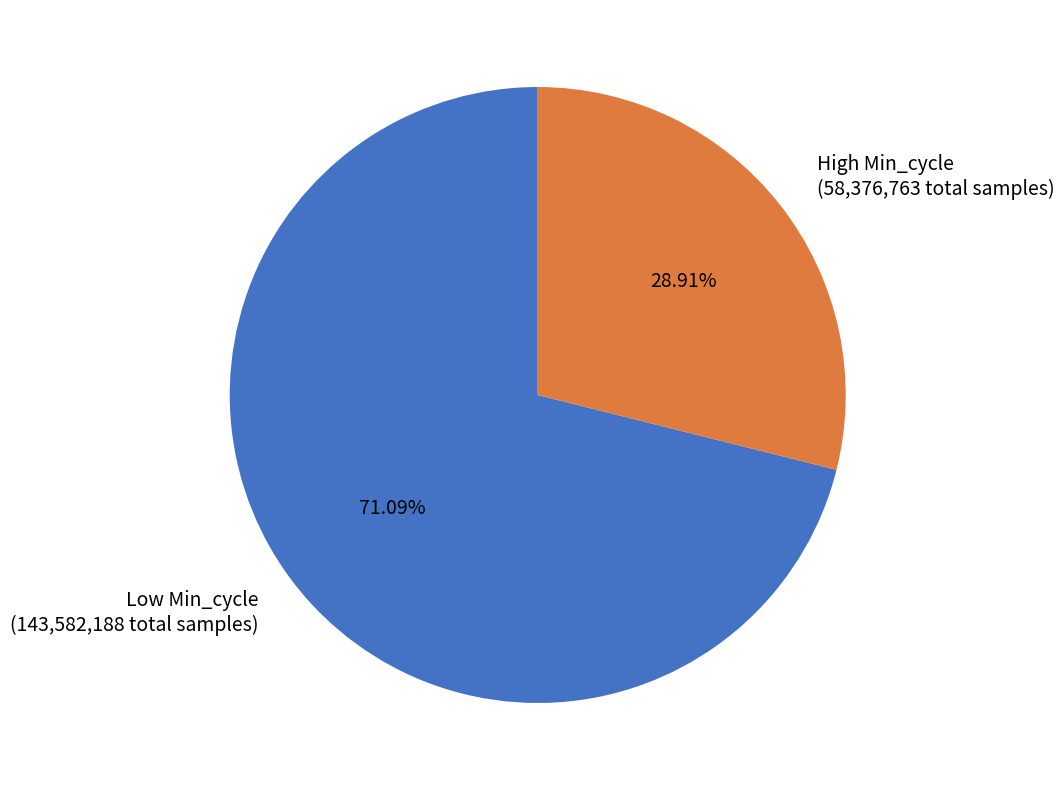

Is the sum of Low Min_cycle (143,582,188 total samples) and High Min_cycle (58,376,763 total samples) greater than half?

Yes